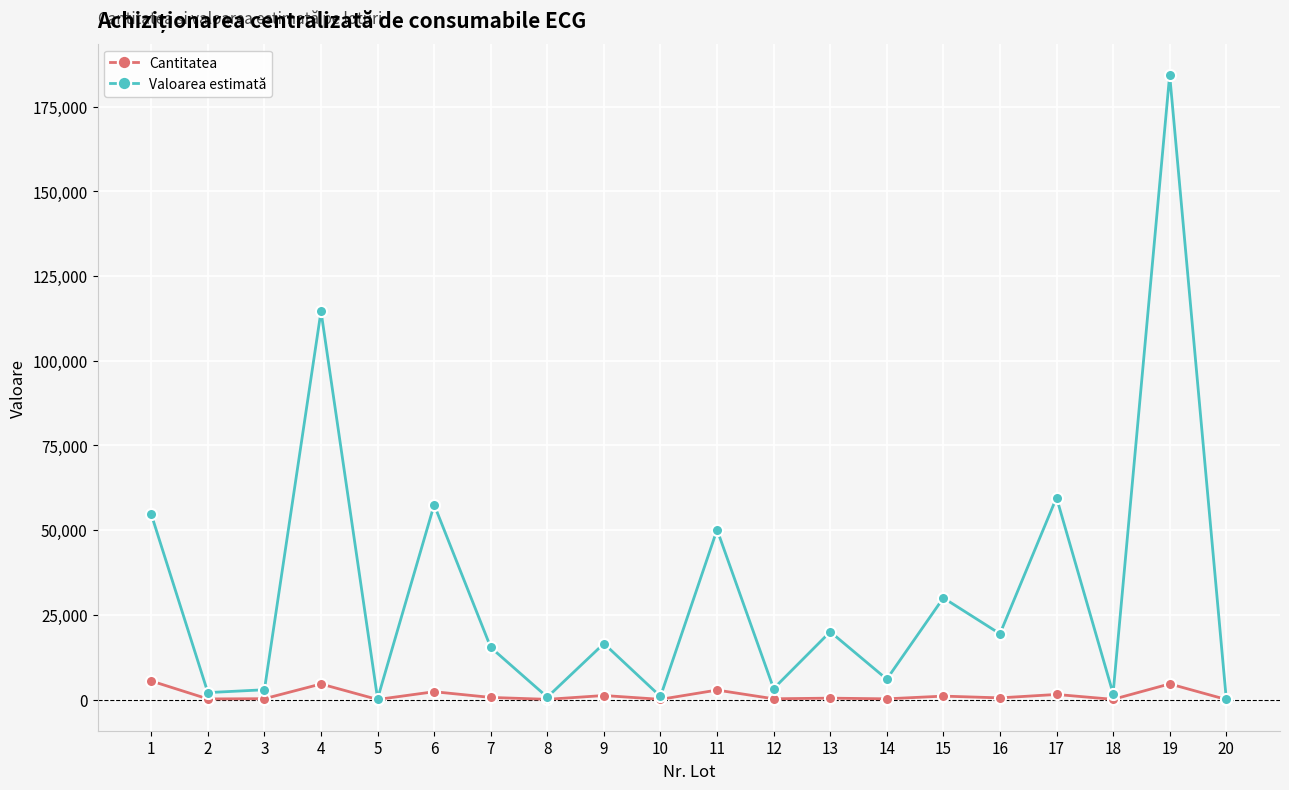

How many distinct data groups are displayed?

2